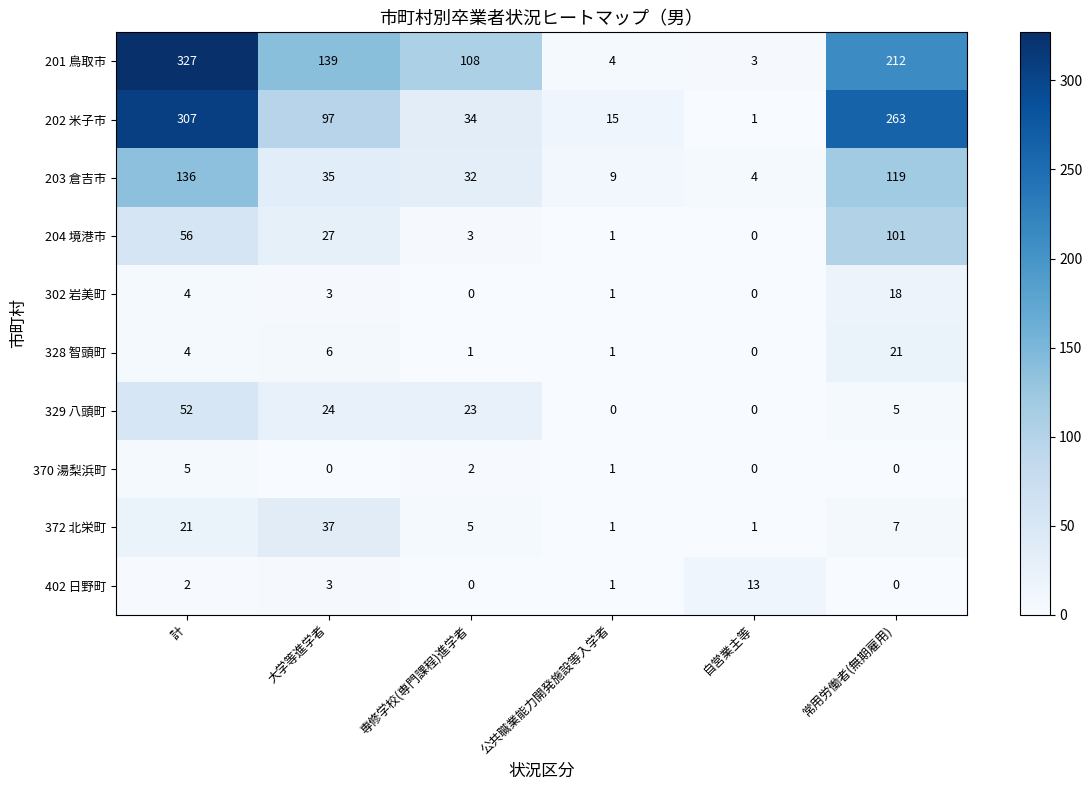

What value does the 302 岩美町 series have at 計?

4